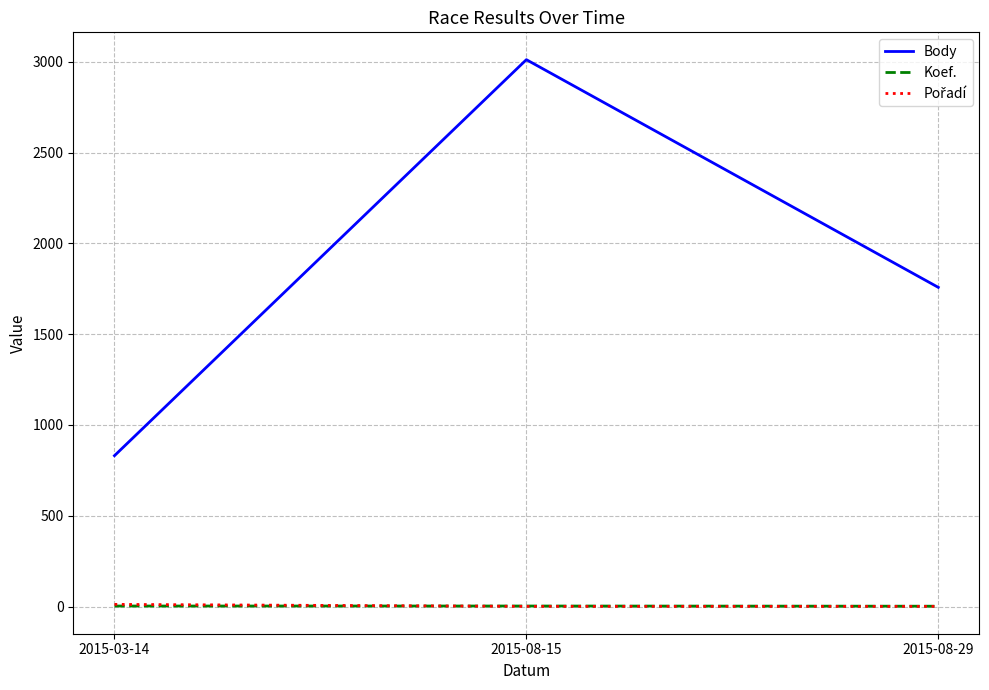

What is the maximum value shown in the chart?

3012